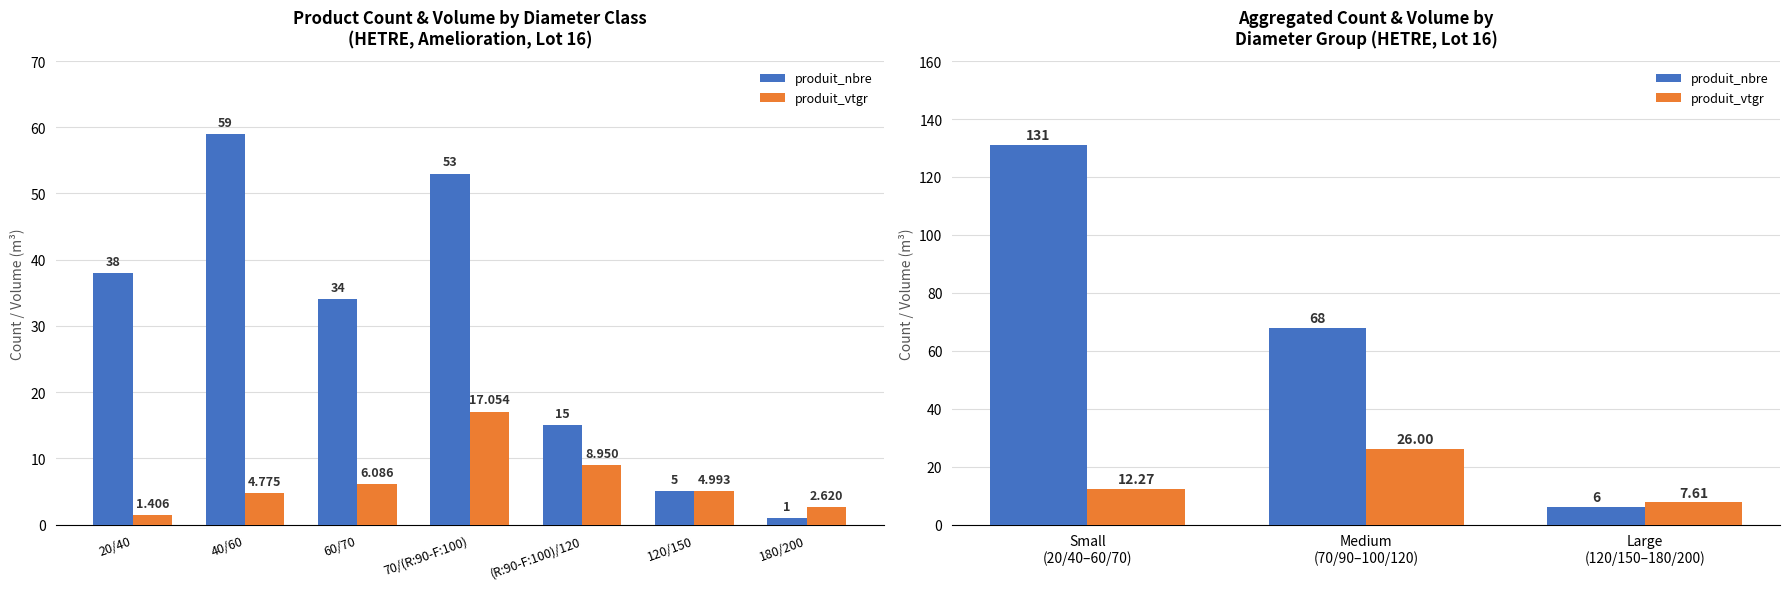

Between Medium (70/90–100/120) and Large (120/150–180/200), which is larger?

Medium (70/90–100/120)